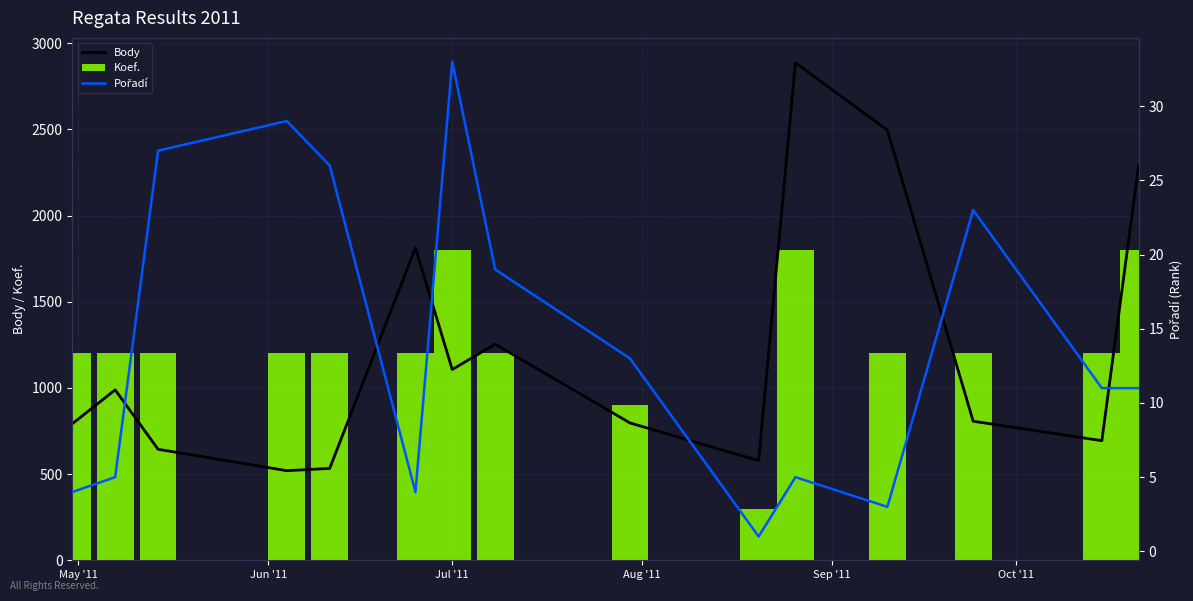

What is the average value of the Koef. series?

1240